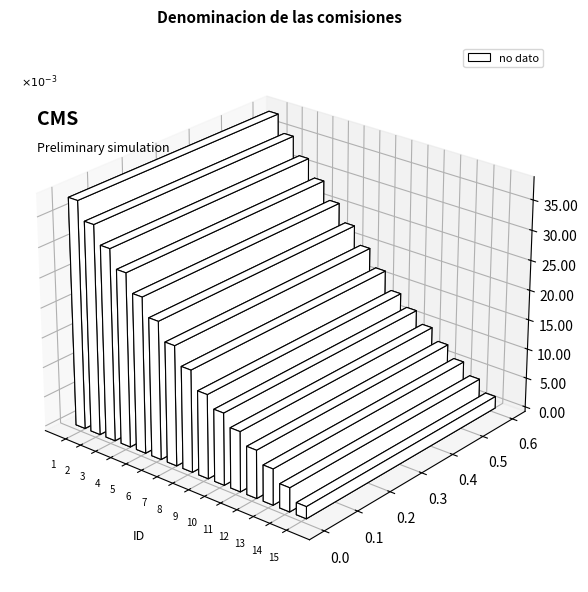

What is the minimum value shown in the chart?

1